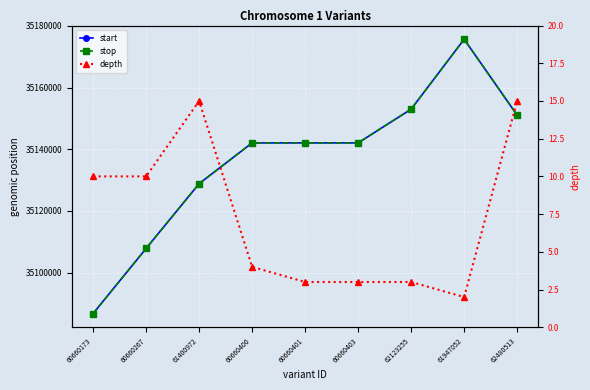

What are all the series names shown in the legend?

start, stop, depth